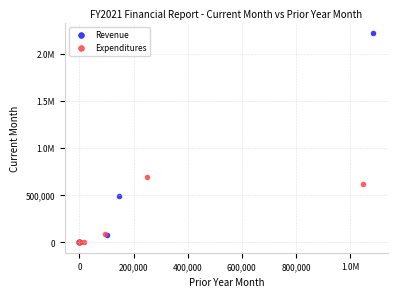

What are all the series names shown in the legend?

Revenue, Expenditures